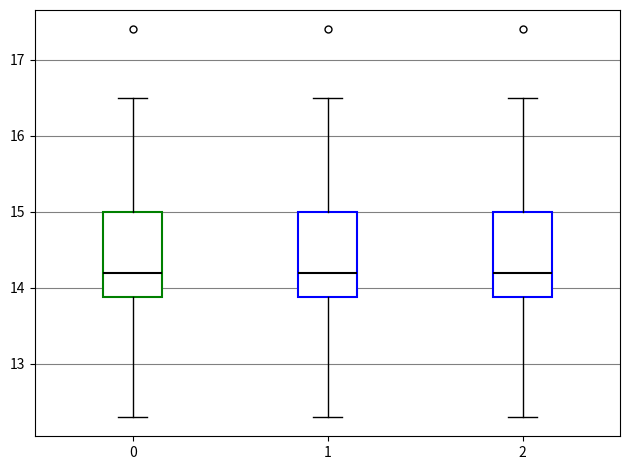

Reading left to right, read every box against the y-axis: the position of its median line, the range the box covers, and the ends of its whiskers. The values are not printed on the chart, so give them approximately, as read against the axis.

0: median 14.2, box 13.9 to 15.0, whiskers 12.3 to 16.5
1: median 14.2, box 13.9 to 15.0, whiskers 12.3 to 16.5
2: median 14.2, box 13.9 to 15.0, whiskers 12.3 to 16.5